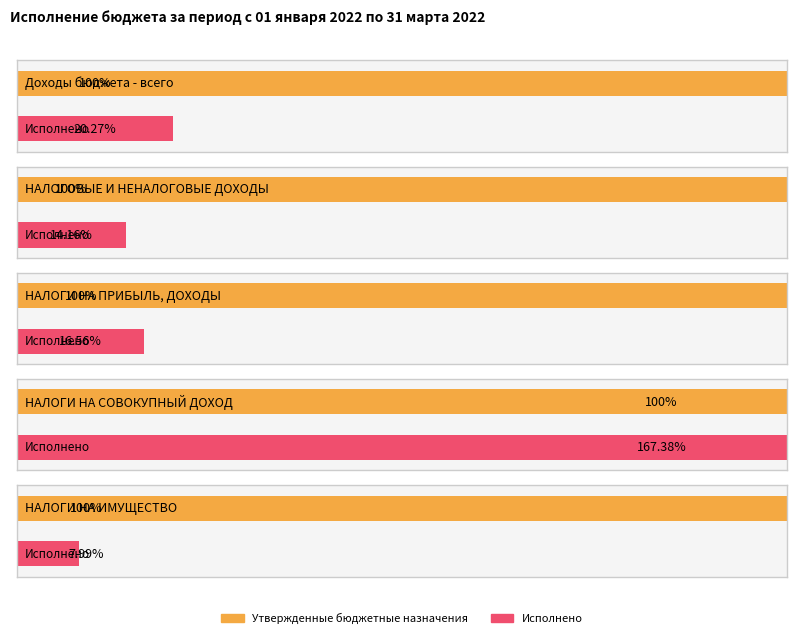

Where is Исполнено nearest to the value 3352496?

НАЛОГОВЫЕ И НЕНАЛОГОВЫЕ ДОХОДЫ